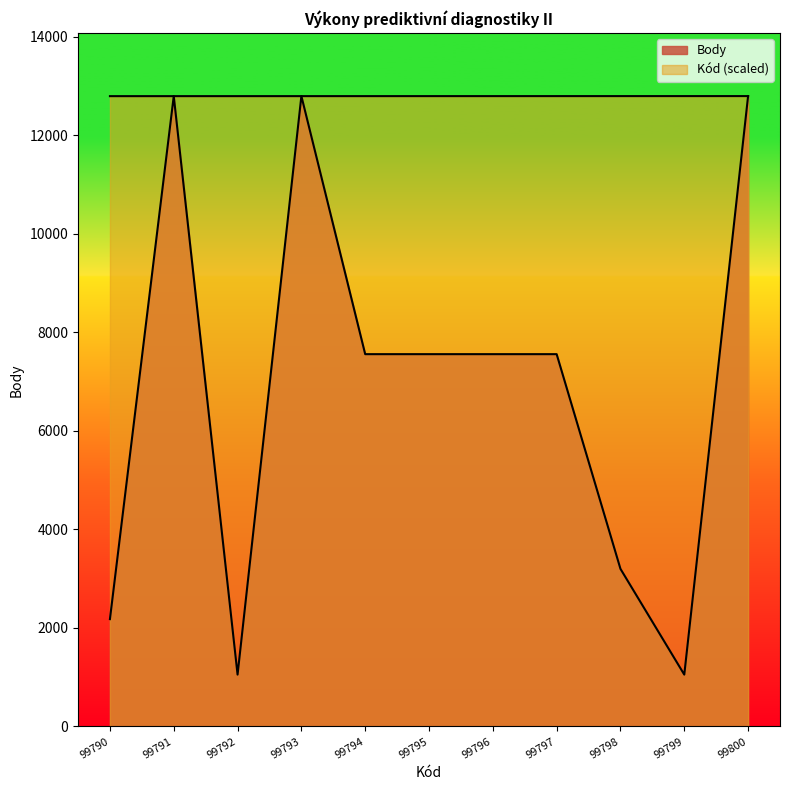

What is the difference between the maximum and minimum values in the Kód series?

1.3